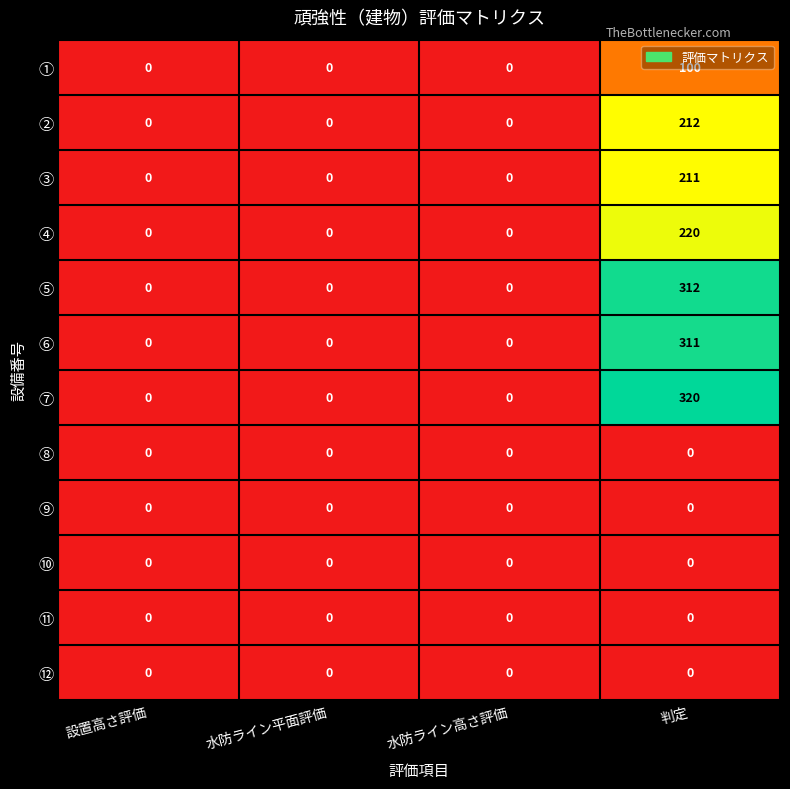

How many ② values are between 0 and 212?

4